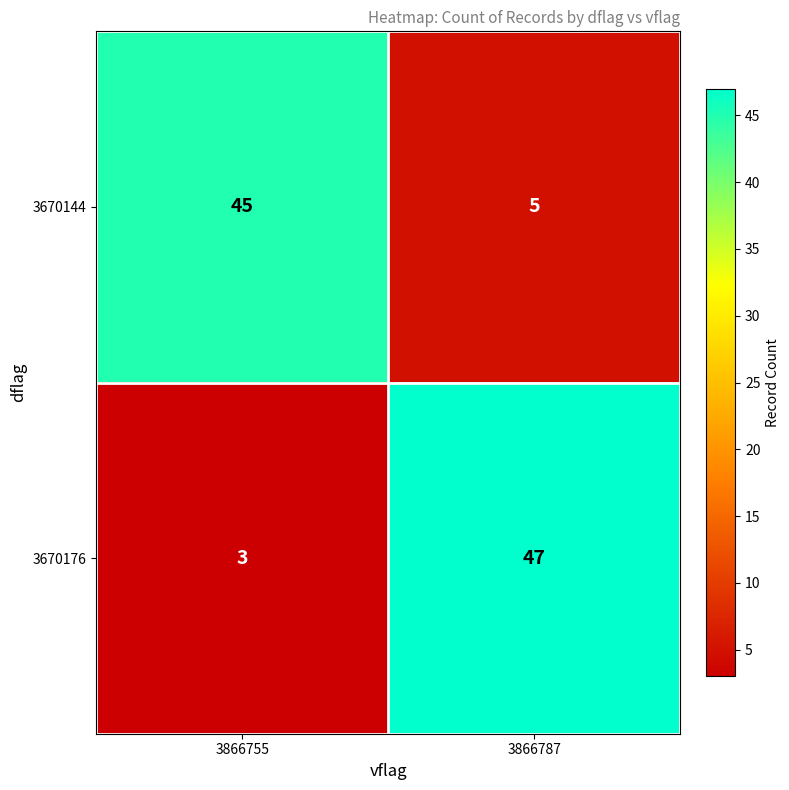

At 3866755, list the series in order from largest to smallest.

3670144, 3670176